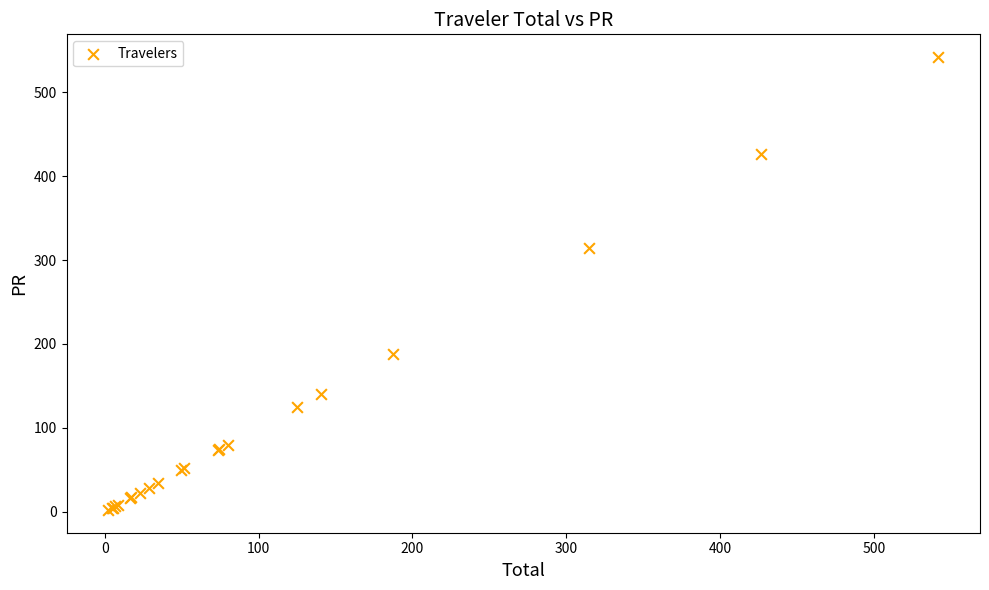

What Y value in the scatter plot is closest to 272?

314.8